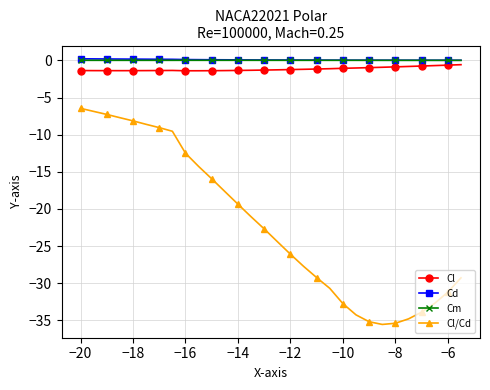

True or false: Cd and Cl/Cd cross at least once.

False